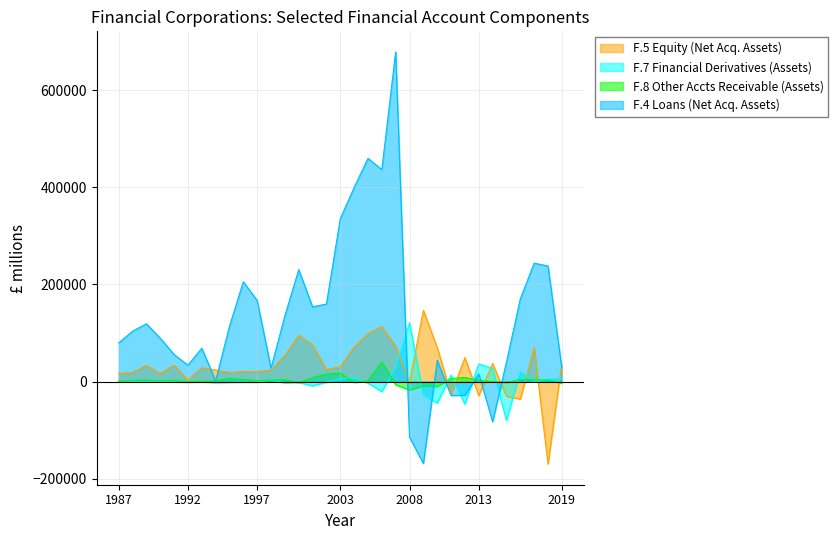

Is the value of F.8 Other Accts Receivable (Assets) at 2017 greater than the value of F.5 Equity (Net Acq. Assets) at 1992?

Yes